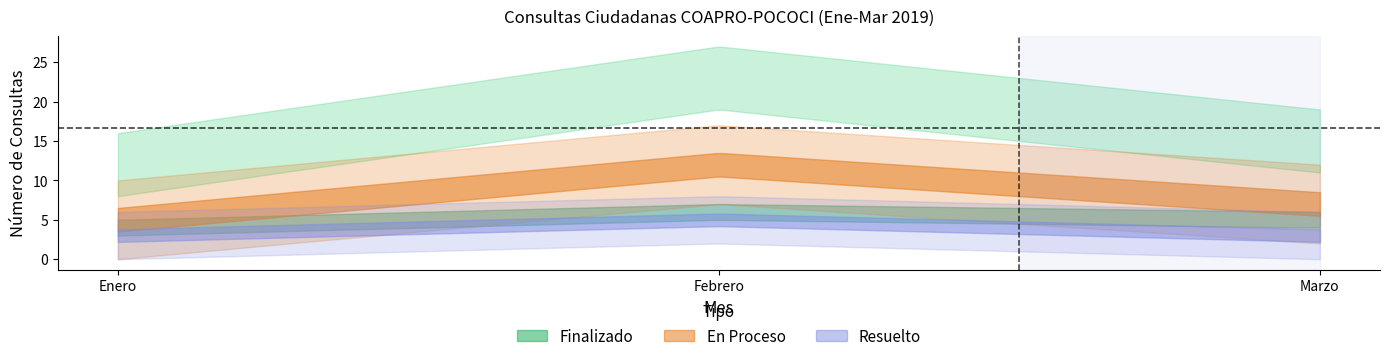

What is the sum of the Consultas_total values at Febrero and Marzo?

38